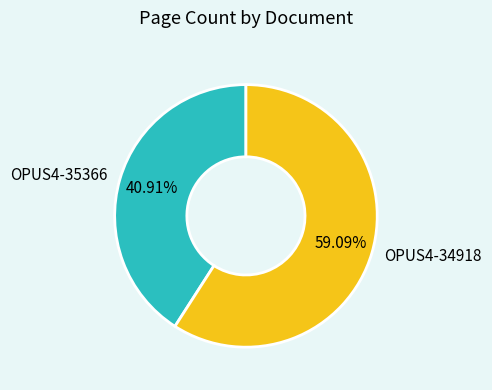

What portion of the pie excludes OPUS4-34918?

40.9%